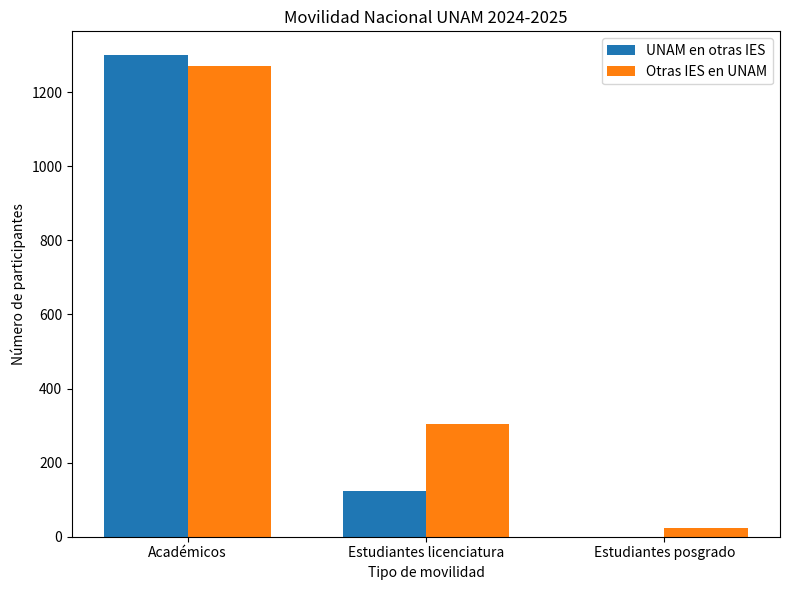

What is the maximum value shown in the chart?

1299